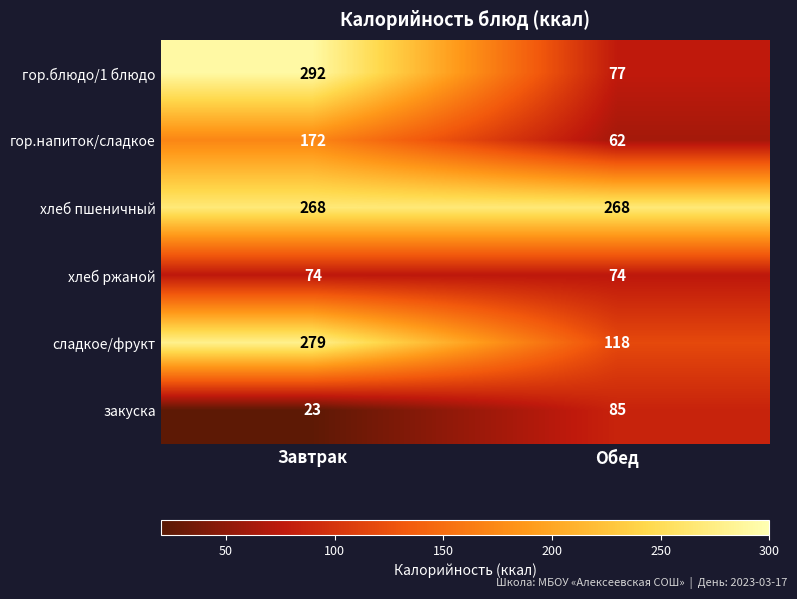

Which series changed the most between Завтрак and Обед?

гор.блюдо/1 блюдо